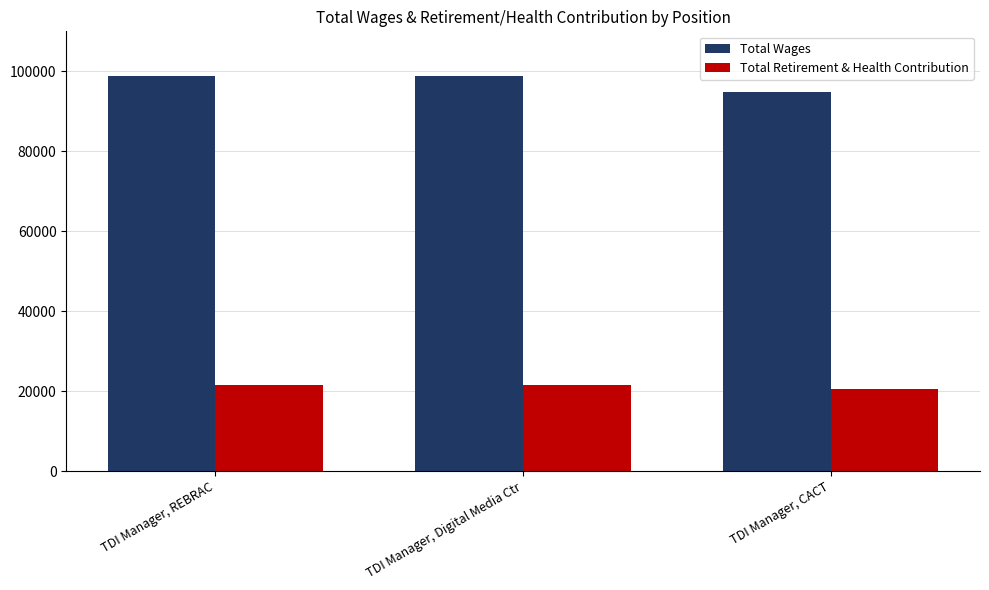

What is the value of the Total Retirement & Health Contribution bar at the 1st from the left?

21589